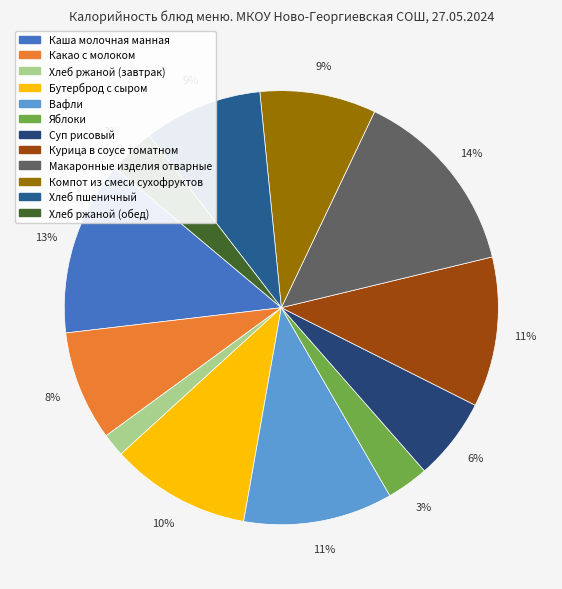

Rank the categories by value from lowest to highest.

Хлеб ржаной (завтрак), Яблоки, Хлеб ржаной (обед), Суп рисовый, Какао с молоком, Компот из смеси сухофруктов, Хлеб пшеничный, Бутерброд с сыром, Вафли, Курица в соусе томатном, Каша молочная манная, Макаронные изделия отварные